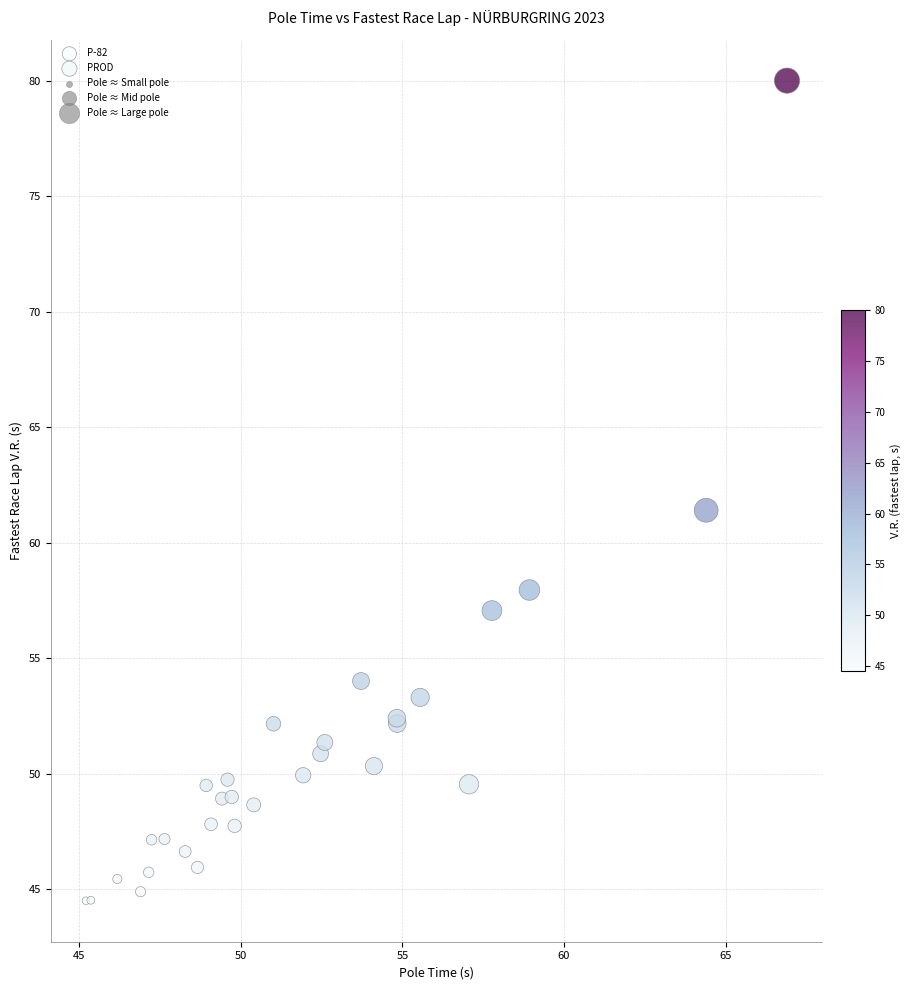

Which series contains the highest Y value?

PROD